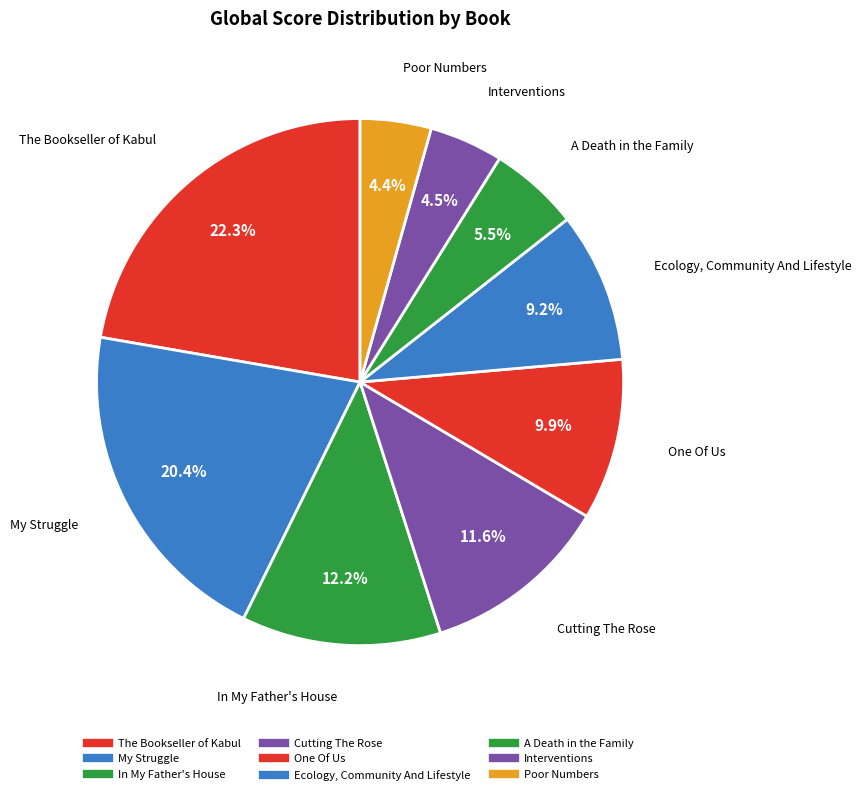

To the nearest percent, what is the average slice percentage?

11%